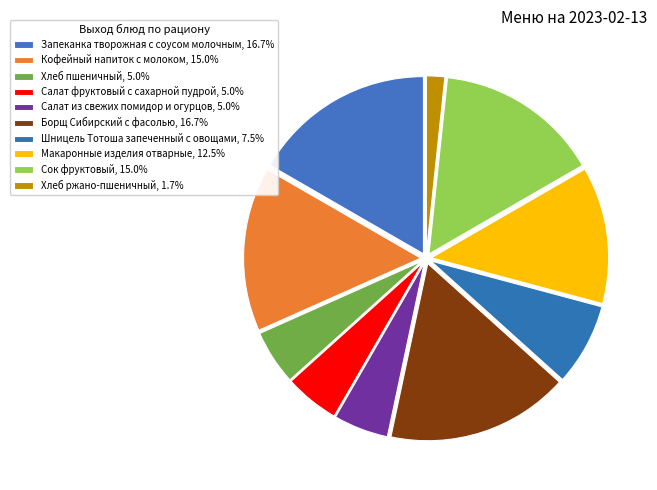

Does Сок фруктовый account for over 50% of the chart?

No